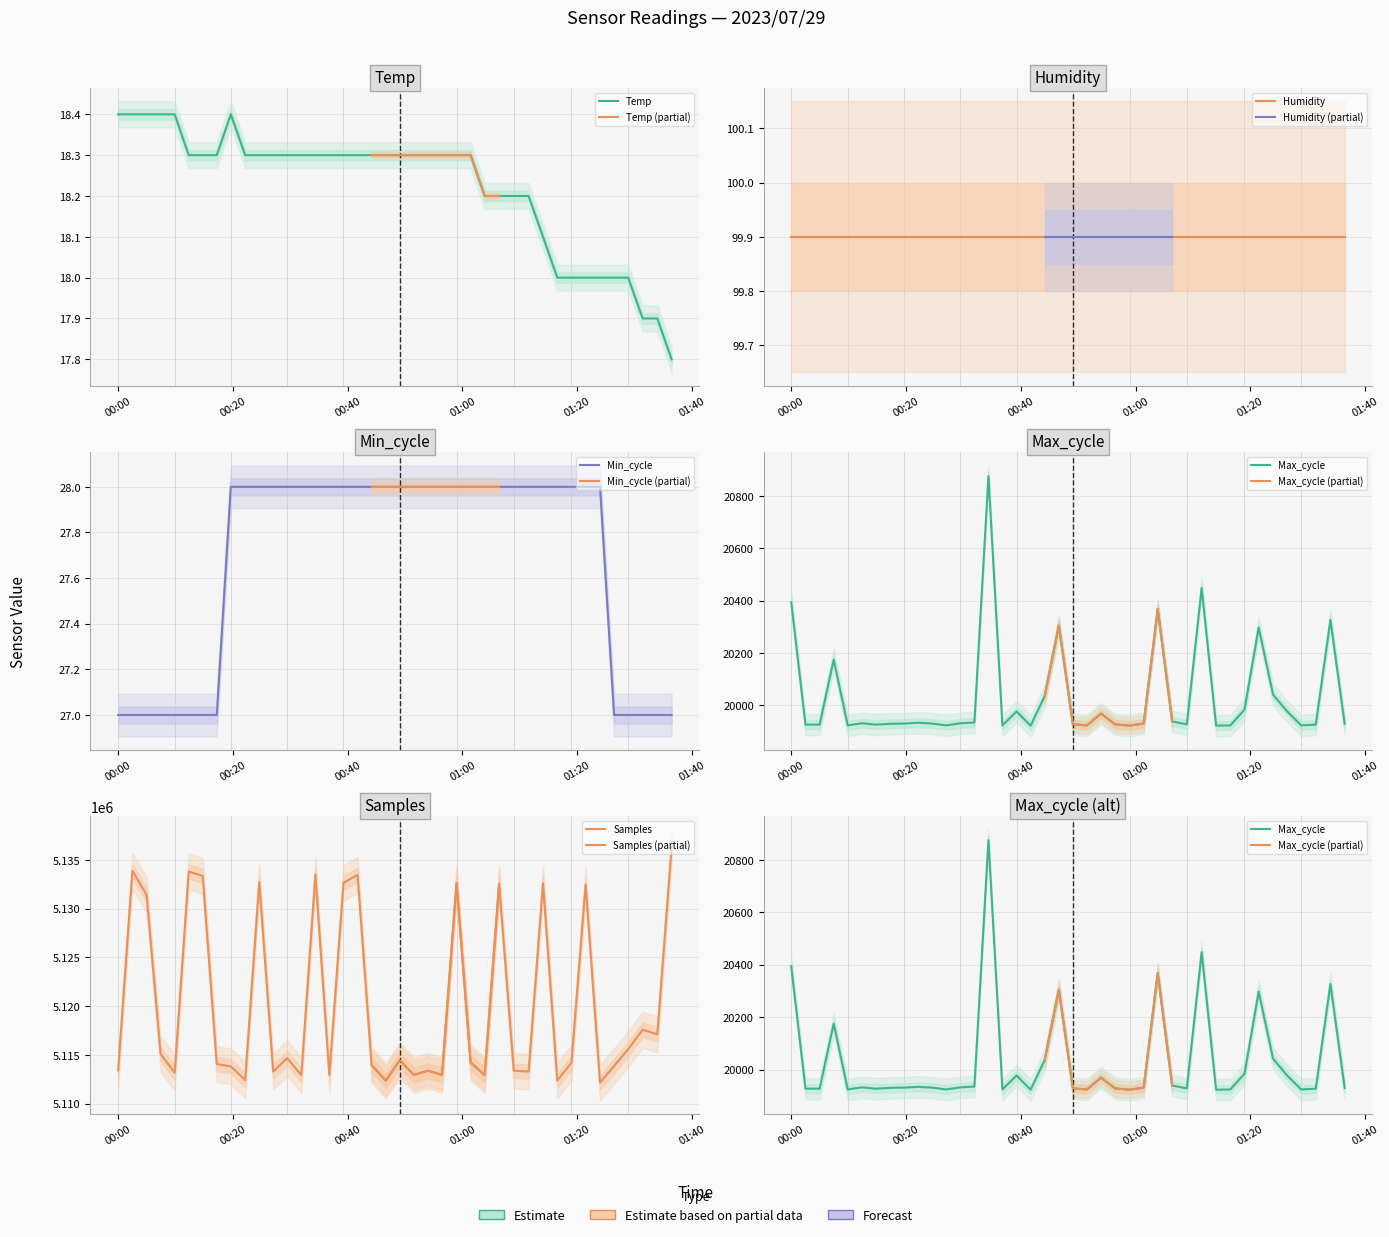

True or false: Samples has a value of 8432931.3 at 30.

False